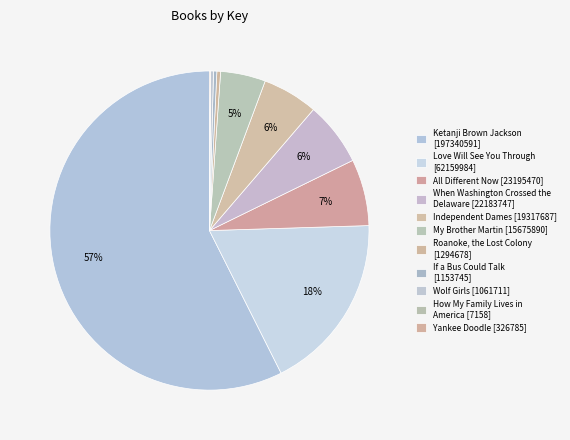

Rank the categories by value from lowest to highest.

How My Family Lives in America, Yankee Doodle, Wolf Girls, If a Bus Could Talk, Roanoke, the Lost Colony, My Brother Martin, Independent Dames, When Washington Crossed the Delaware, All Different Now, Love Will See You Through, Ketanji Brown Jackson